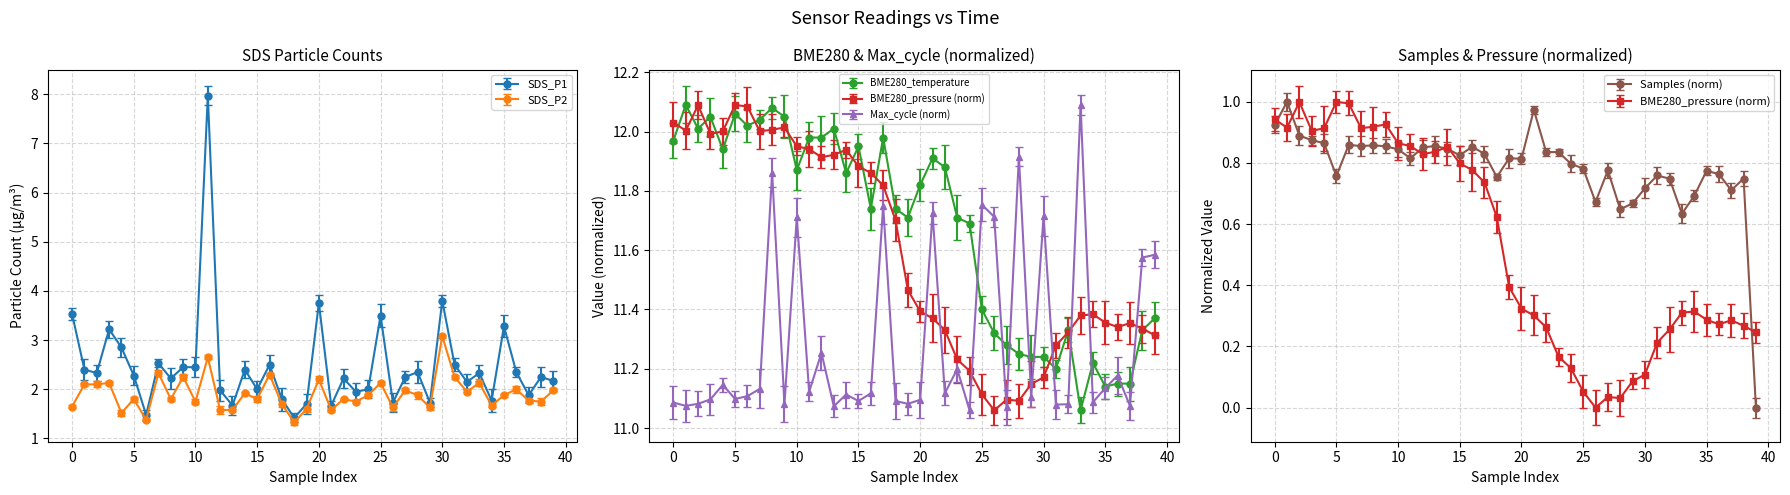

Which category has the lowest value across all series?

39